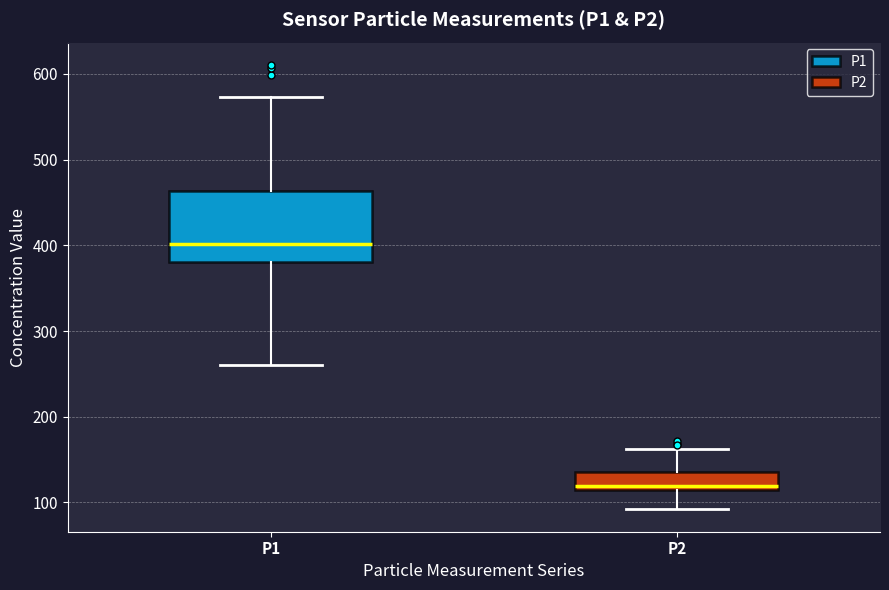

Which box is the tallest, from its lower edge to its upper edge?

P1